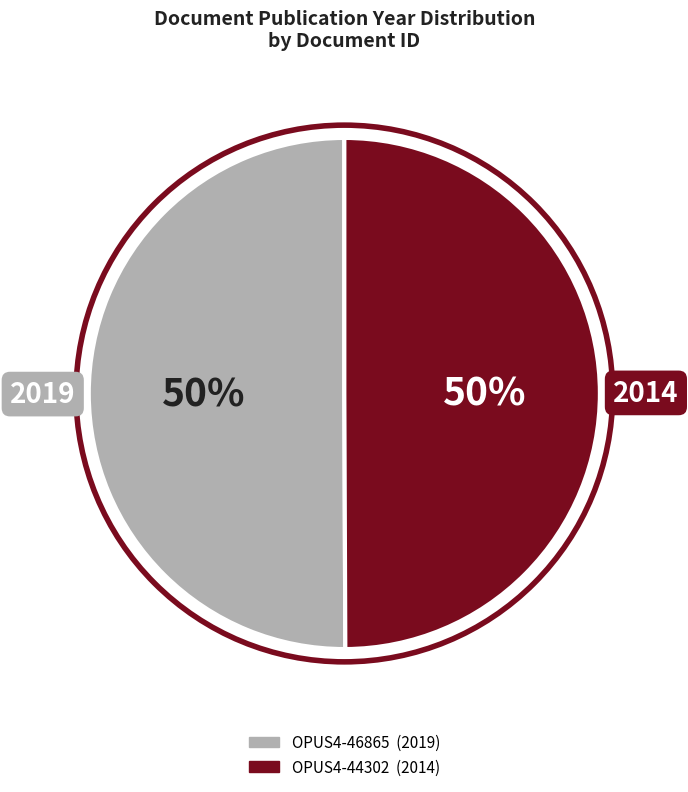

Do OPUS4-44302 and OPUS4-46865 together represent more than half of the pie?

Yes